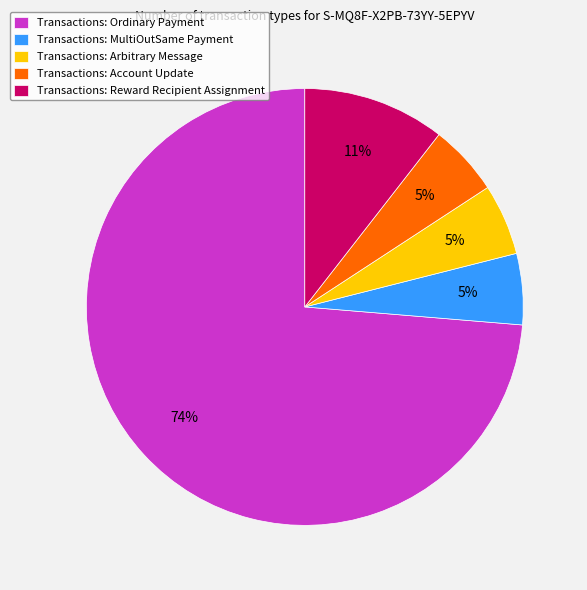

Which slice represents more than half of the pie?

Transactions: Ordinary Payment